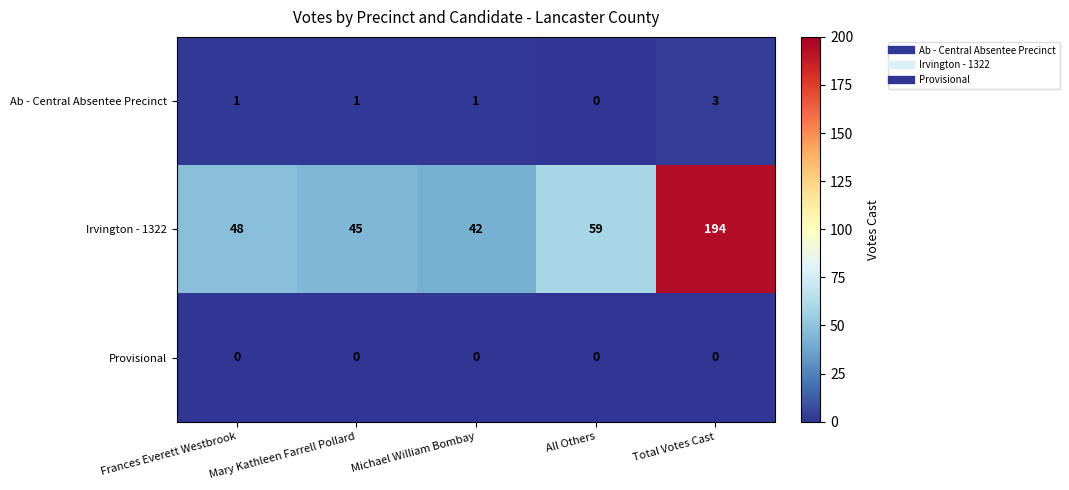

List the series in order of their peak value, highest first.

Irvington - 1322, Ab - Central Absentee Precinct, Provisional